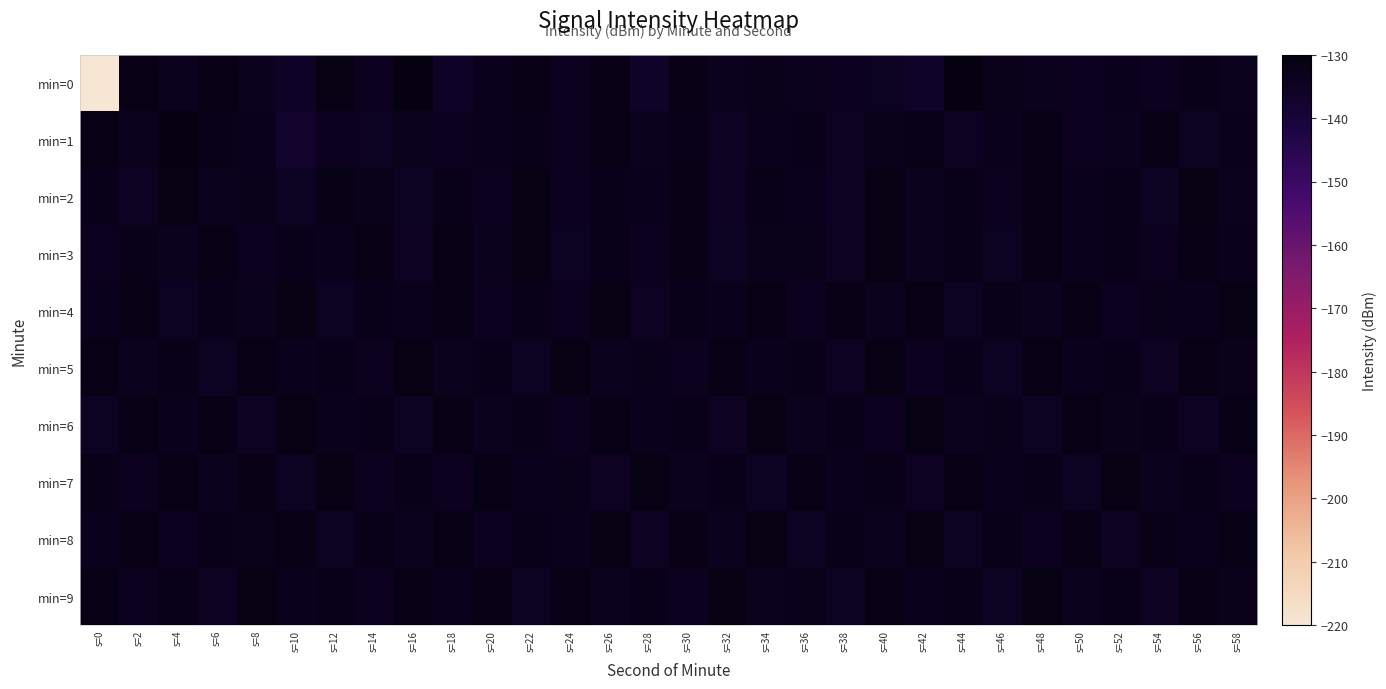

Reading left to right, what are all the values shown in this chart?

min=0: s=0=-220.1	s=2=-131.9	s=4=-133.8	s=6=-132.0	s=8=-133.5	s=10=-135.3	s=12=-131.4	s=14=-134.0	s=16=-130.5	s=18=-135.4	s=20=-133.4	s=22=-131.9	s=24=-134.0	s=26=-131.8	s=28=-136.3	s=30=-132.0	s=32=-133.5	s=34=-132.9	s=36=-133.6	s=38=-134.2	s=40=-134.4	s=42=-136.0	s=44=-130.4	s=46=-133.0	s=48=-133.5	s=50=-134.0	s=52=-133.4	s=54=-133.9	s=56=-132.7	s=58=-133.8
min=1: s=0=-131.9	s=2=-133.6	s=4=-131.1	s=6=-132.1	s=8=-133.2	s=10=-136.7	s=12=-134.2	s=14=-134.3	s=16=-133.8	s=18=-134.0	s=20=-133.5	s=22=-132.8	s=24=-134.1	s=26=-131.9	s=28=-133.7	s=30=-132.4	s=32=-134.6	s=34=-133.2	s=36=-132.6	s=38=-134.9	s=40=-133.1	s=42=-132.3	s=44=-134.8	s=46=-133.4	s=48=-131.7	s=50=-134.2	s=52=-133.6	s=54=-132.1	s=56=-134.5	s=58=-133.3
min=2: s=0=-132.5	s=2=-134.7	s=4=-131.2	s=6=-133.8	s=8=-132.9	s=10=-134.4	s=12=-131.6	s=14=-133.0	s=16=-134.3	s=18=-132.2	s=20=-133.9	s=22=-131.4	s=24=-134.1	s=26=-132.7	s=28=-133.5	s=30=-131.8	s=32=-134.6	s=34=-132.4	s=36=-133.2	s=38=-134.8	s=40=-131.3	s=42=-133.7	s=44=-132.6	s=46=-134.2	s=48=-131.9	s=50=-133.4	s=52=-132.8	s=54=-134.5	s=56=-131.1	s=58=-133.6
min=3: s=0=-134.0	s=2=-132.3	s=4=-133.8	s=6=-131.5	s=8=-134.2	s=10=-132.7	s=12=-133.4	s=14=-131.9	s=16=-134.6	s=18=-132.1	s=20=-133.7	s=22=-131.3	s=24=-134.4	s=26=-132.5	s=28=-133.9	s=30=-131.7	s=32=-134.3	s=34=-132.9	s=36=-133.1	s=38=-134.7	s=40=-131.4	s=42=-133.6	s=44=-132.2	s=46=-134.5	s=48=-131.8	s=50=-133.3	s=52=-132.6	s=54=-134.1	s=56=-131.6	s=58=-133.5
min=4: s=0=-133.2	s=2=-131.8	s=4=-134.4	s=6=-132.6	s=8=-133.7	s=10=-131.2	s=12=-134.3	s=14=-132.8	s=16=-133.5	s=18=-131.6	s=20=-134.1	s=22=-132.4	s=24=-133.9	s=26=-131.3	s=28=-134.6	s=30=-132.7	s=32=-133.3	s=34=-131.9	s=36=-134.2	s=38=-132.1	s=40=-133.8	s=42=-131.5	s=44=-134.5	s=46=-132.3	s=48=-133.6	s=50=-131.7	s=52=-134.0	s=54=-132.9	s=56=-133.4	s=58=-131.4
min=5: s=0=-131.9	s=2=-133.7	s=4=-132.2	s=6=-134.5	s=8=-131.6	s=10=-133.3	s=12=-132.7	s=14=-134.1	s=16=-131.4	s=18=-133.8	s=20=-132.5	s=22=-134.3	s=24=-131.1	s=26=-133.6	s=28=-132.9	s=30=-134.2	s=32=-131.7	s=34=-133.4	s=36=-132.3	s=38=-134.7	s=40=-131.3	s=42=-133.9	s=44=-132.6	s=46=-134.4	s=48=-131.8	s=50=-133.2	s=52=-132.8	s=54=-134.6	s=56=-131.5	s=58=-133.1
min=6: s=0=-134.3	s=2=-131.7	s=4=-133.5	s=6=-132.1	s=8=-134.8	s=10=-131.4	s=12=-133.2	s=14=-132.6	s=16=-134.5	s=18=-131.9	s=20=-133.7	s=22=-132.3	s=24=-134.1	s=26=-131.6	s=28=-133.4	s=30=-132.8	s=32=-134.6	s=34=-131.2	s=36=-133.8	s=38=-132.5	s=40=-134.2	s=42=-131.3	s=44=-133.6	s=46=-132.9	s=48=-134.4	s=50=-131.8	s=52=-133.1	s=54=-132.7	s=56=-134.7	s=58=-131.5
min=7: s=0=-132.4	s=2=-134.2	s=4=-131.8	s=6=-133.6	s=8=-132.1	s=10=-134.5	s=12=-131.3	s=14=-133.9	s=16=-132.7	s=18=-134.1	s=20=-131.5	s=22=-133.3	s=24=-132.9	s=26=-134.6	s=28=-131.2	s=30=-133.7	s=32=-132.5	s=34=-134.3	s=36=-131.7	s=38=-133.4	s=40=-132.2	s=42=-134.8	s=44=-131.6	s=46=-133.2	s=48=-132.8	s=50=-134.4	s=52=-131.4	s=54=-133.8	s=56=-132.3	s=58=-134.0
min=8: s=0=-133.5	s=2=-131.9	s=4=-134.2	s=6=-132.6	s=8=-133.1	s=10=-131.7	s=12=-134.4	s=14=-132.3	s=16=-133.7	s=18=-131.5	s=20=-134.1	s=22=-132.8	s=24=-133.3	s=26=-131.2	s=28=-134.6	s=30=-132.1	s=32=-133.8	s=34=-131.4	s=36=-134.3	s=38=-132.7	s=40=-133.6	s=42=-131.3	s=44=-134.5	s=46=-132.4	s=48=-133.9	s=50=-131.8	s=52=-134.7	s=54=-132.2	s=56=-133.4	s=58=-131.6
min=9: s=0=-131.7	s=2=-133.9	s=4=-132.4	s=6=-134.6	s=8=-131.3	s=10=-133.5	s=12=-132.8	s=14=-134.2	s=16=-131.6	s=18=-133.3	s=20=-132.1	s=22=-134.4	s=24=-131.9	s=26=-133.7	s=28=-132.5	s=30=-134.1	s=32=-131.4	s=34=-133.6	s=36=-132.9	s=38=-134.3	s=40=-131.8	s=42=-133.2	s=44=-132.7	s=46=-134.5	s=48=-131.2	s=50=-133.8	s=52=-132.3	s=54=-134.7	s=56=-131.5	s=58=-133.1